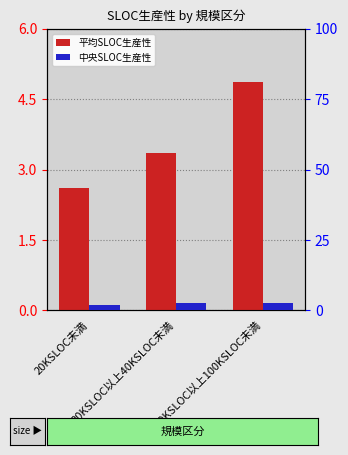

Is the value of 平均SLOC生産性 at 40KSLOC以上100KSLOC未満 greater than the value of 中央SLOC生産性 at 20KSLOC以上40KSLOC未満?

Yes